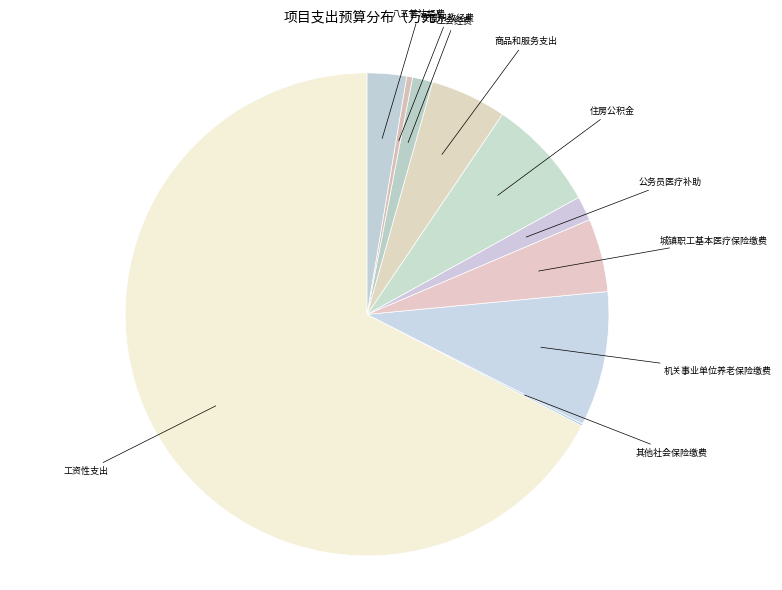

Combined, do 商品和服务支出 and 八五普法经费 account for over 50%?

No